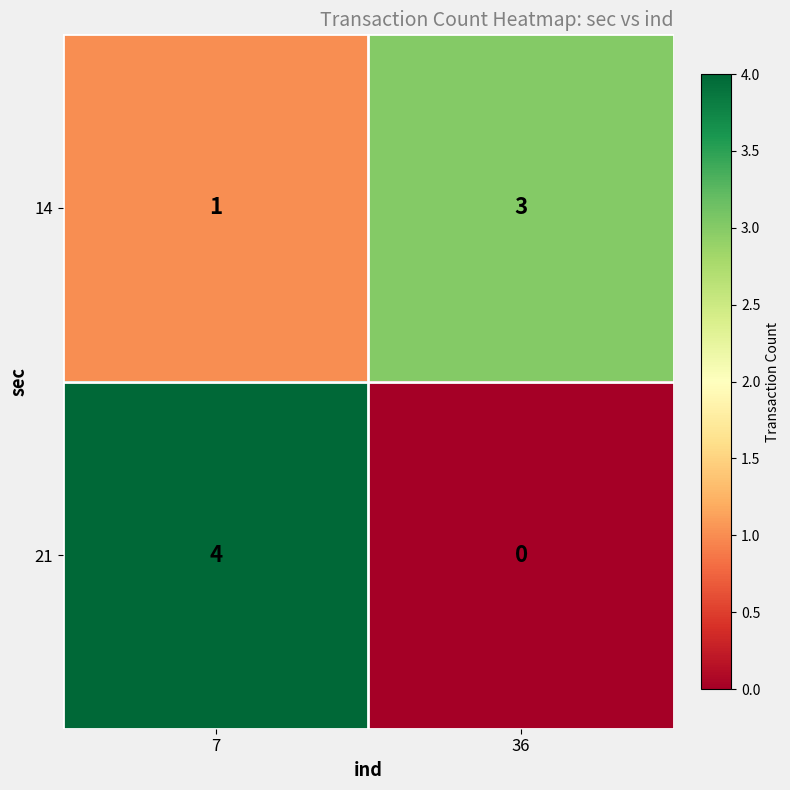

Which series has the widest spread of values?

21